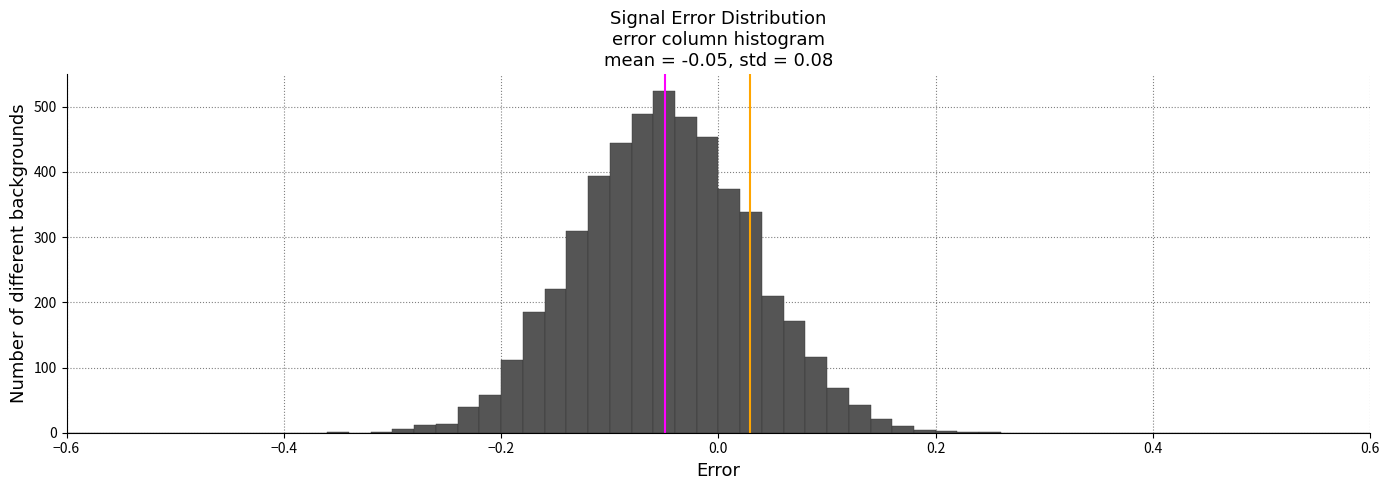

Around what value on the x-axis is the tallest bar? Give the approximate position of its centre, as read against the axis.

-0.04